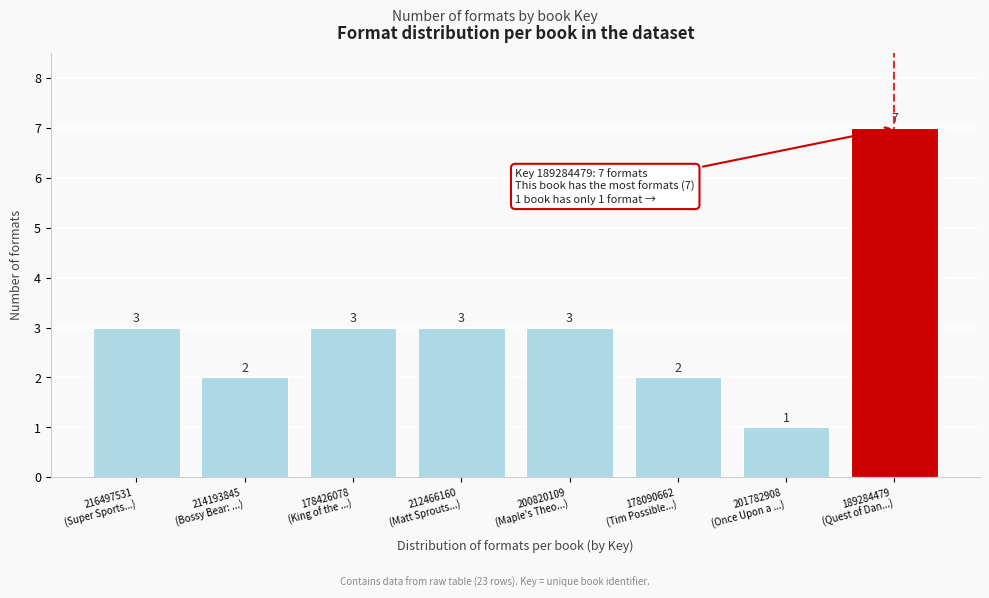

Reading left to right, list all the values displayed in this chart.

3	2	3	3	3	2	1	7